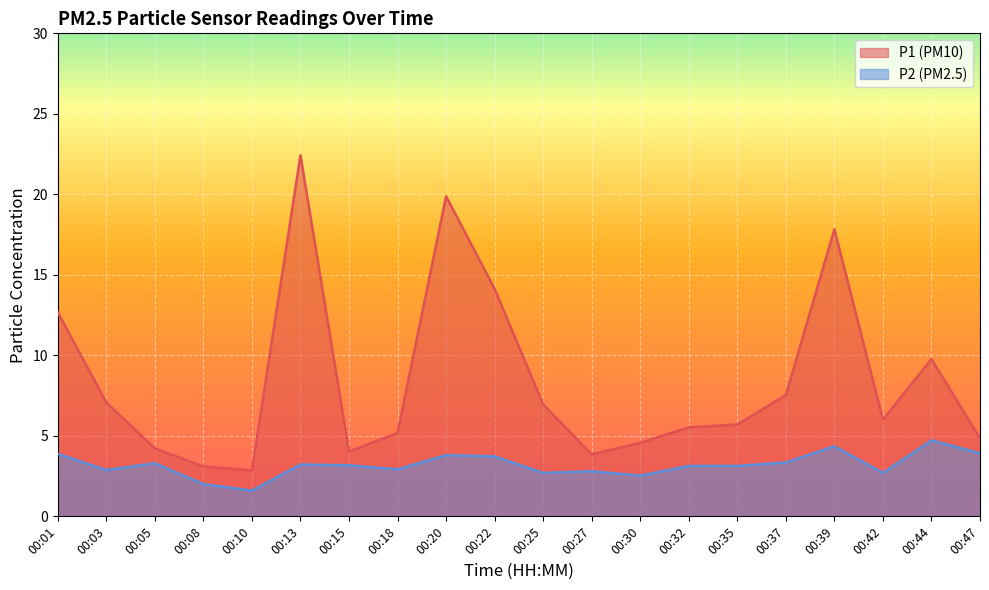

How many data points in P1 are less than 6?

10